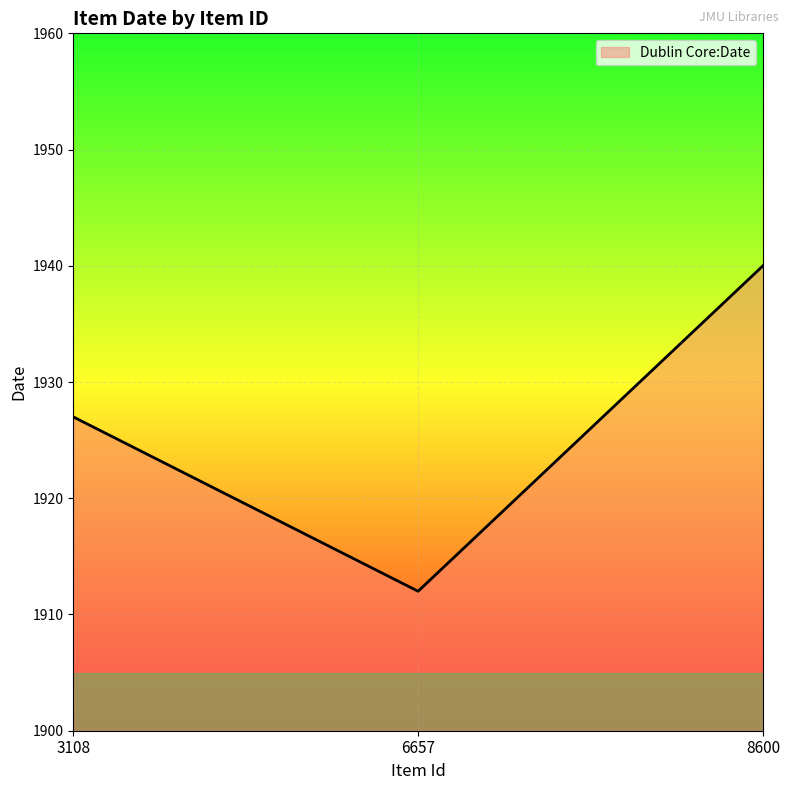

Rank the categories by value from lowest to highest.

6657, 3108, 8600